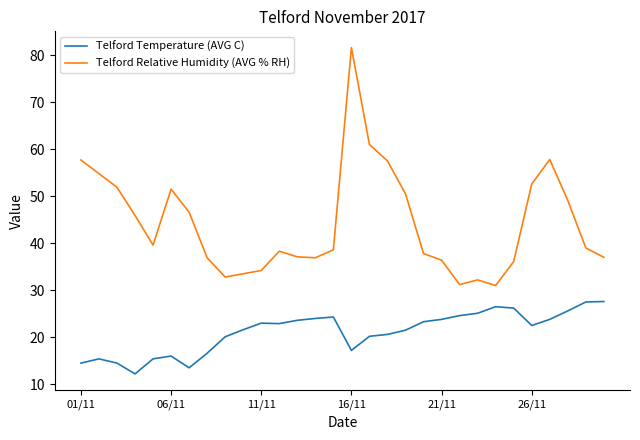

True or false: Telford Relative Humidity (AVG % RH) and Telford Temperature (AVG C) cross at least once.

False